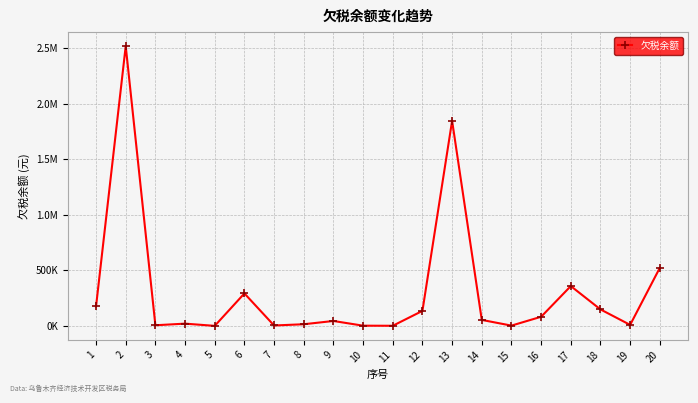

What is the greatest value displayed?

2516817.6